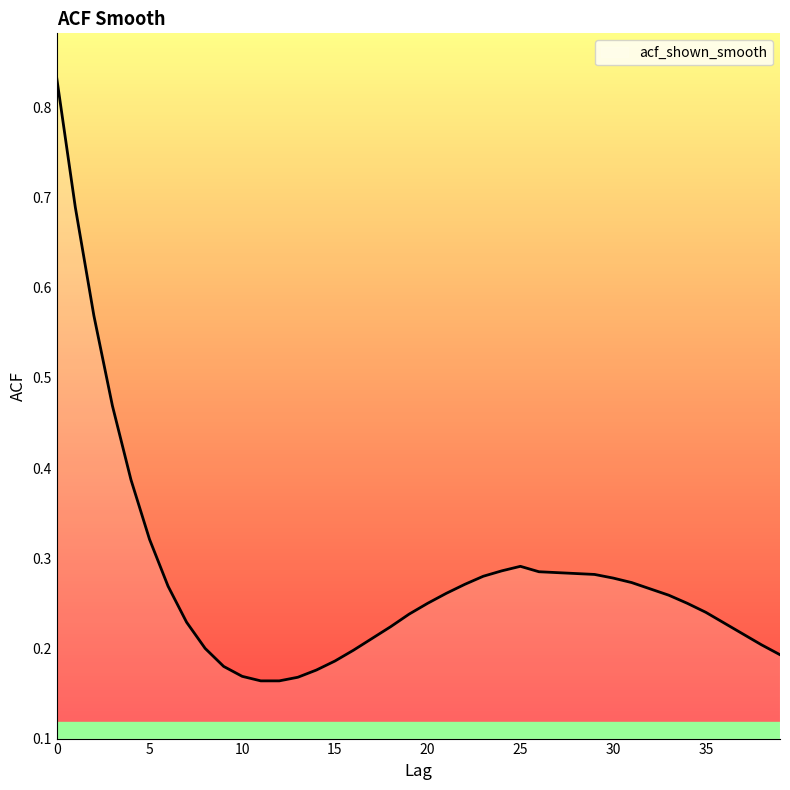

Reading left to right, transcribe all the data shown in this chart.

0=0.8	1=0.7	2=0.6	3=0.5	4=0.4	5=0.3	6=0.3	7=0.2	8=0.2	9=0.2	10=0.2	11=0.2	12=0.2	13=0.2	14=0.2	15=0.2	16=0.2	17=0.2	18=0.2	19=0.2	20=0.2	21=0.3	22=0.3	23=0.3	24=0.3	25=0.3	26=0.3	27=0.3	28=0.3	29=0.3	30=0.3	31=0.3	32=0.3	33=0.3	34=0.2	35=0.2	36=0.2	37=0.2	38=0.2	39=0.2